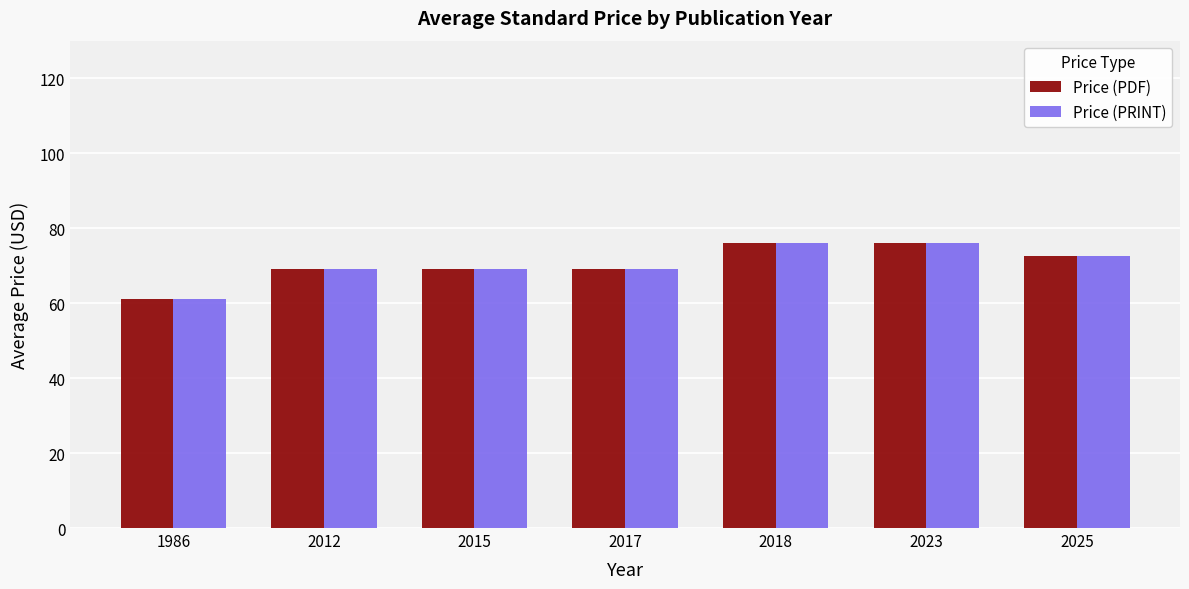

What is the sum of the Price (PDF) values at 2025 and 2018?

148.5